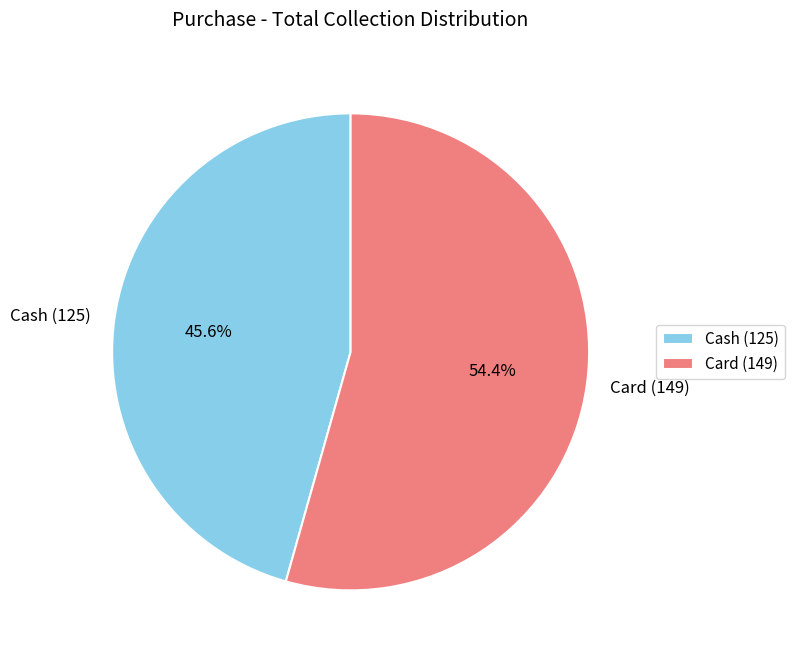

To the nearest percent, what is the combined percentage of Cash and Card?

100%